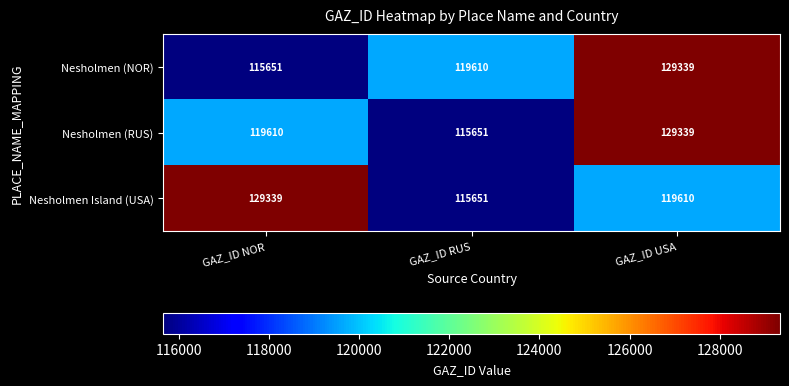

At which category is the sum across all series the highest?

GAZ_ID USA